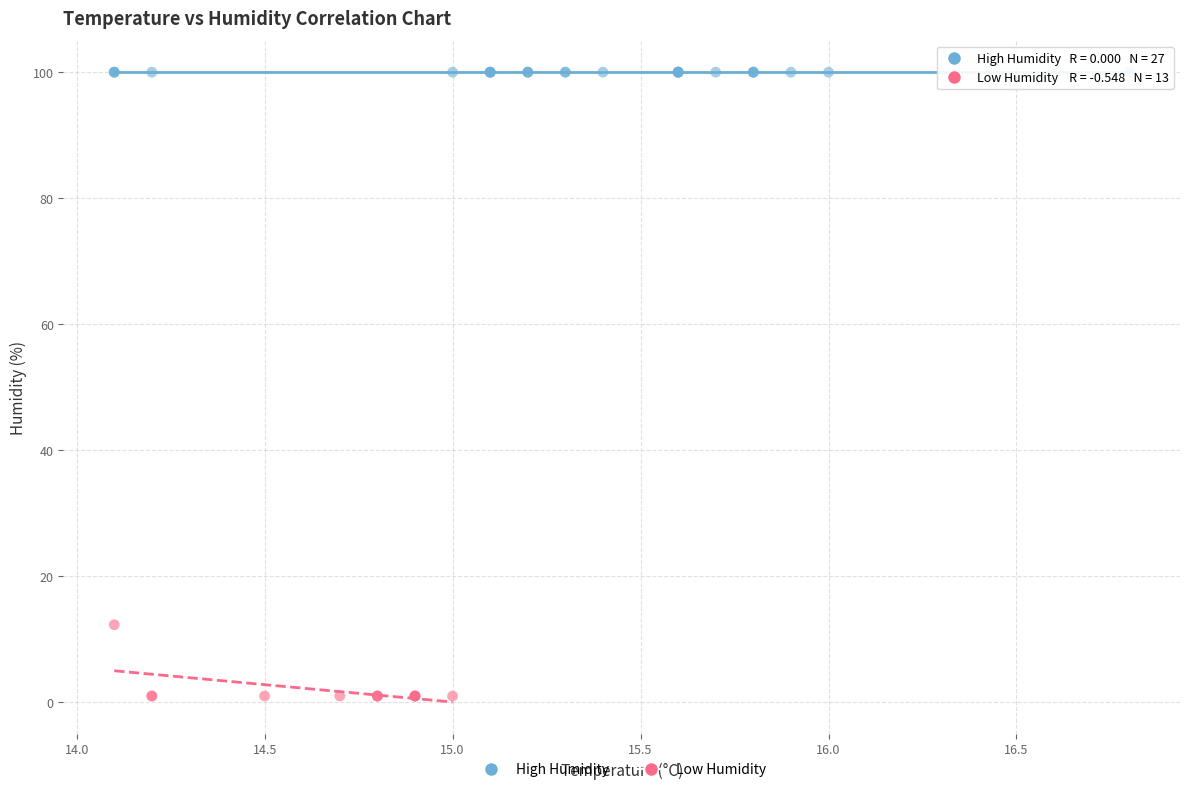

Which series contains the highest Y value?

High Humidity